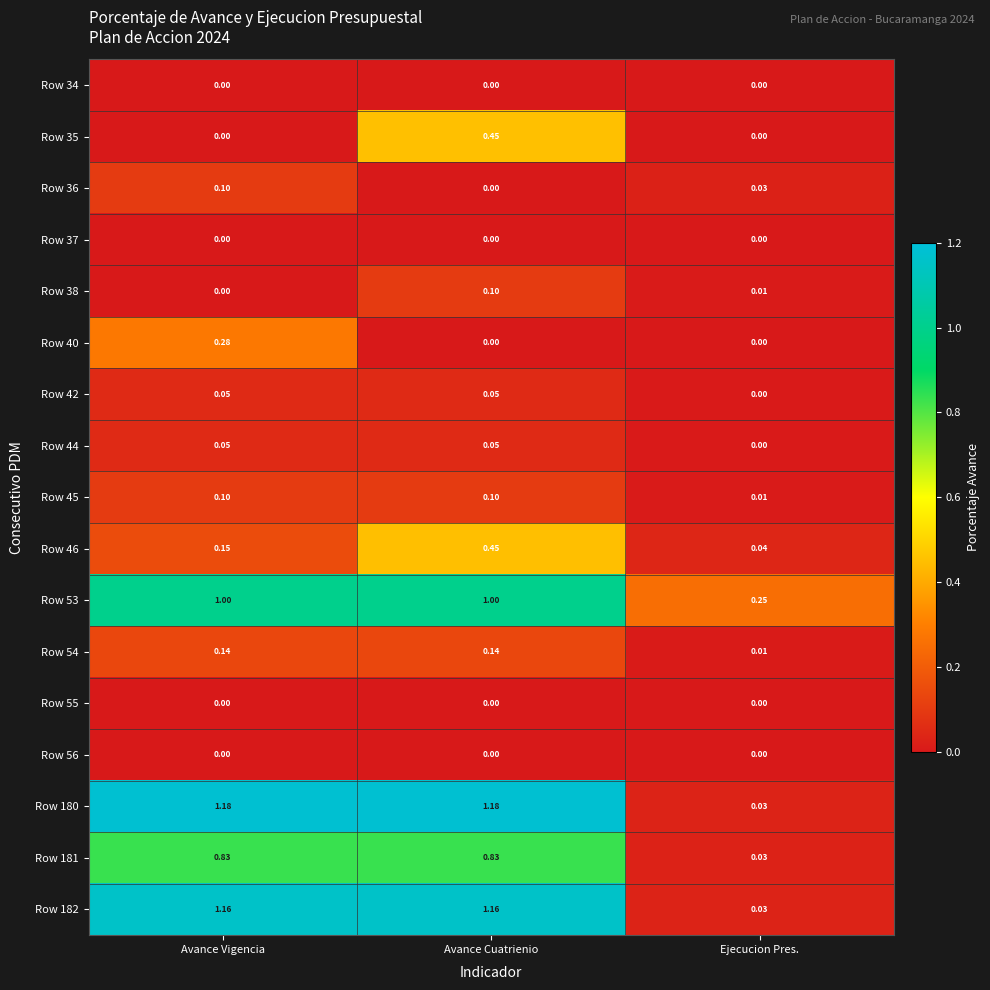

Is the value of Row 45 at Avance Vigencia greater than the value of Row 54 at Avance Cuatrienio?

No